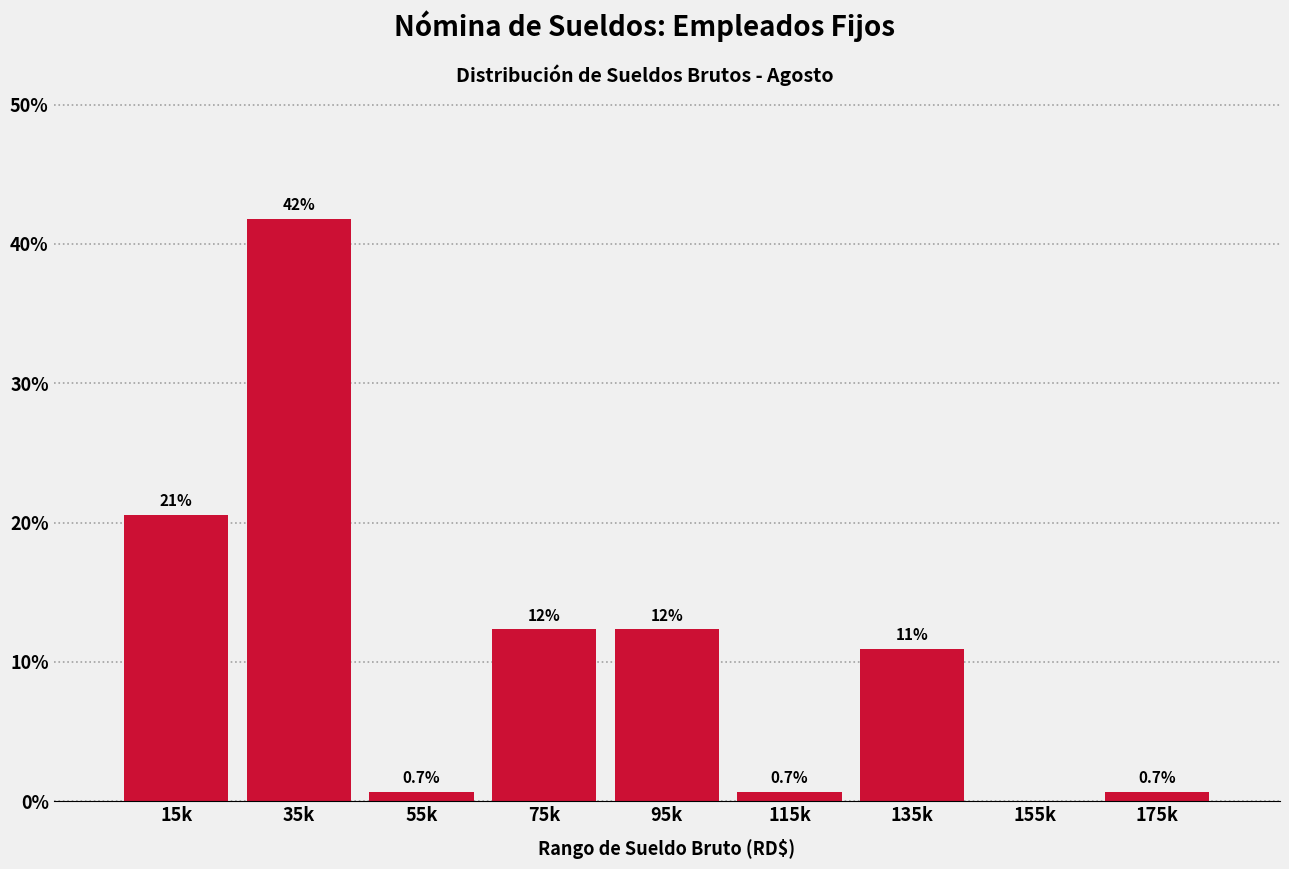

Reading left to right, transcribe all the data shown in this chart.

15k=20.5	35k=41.8	55k=0.7	75k=12.3	95k=12.3	115k=0.7	135k=11.0	155k=0.0	175k=0.7